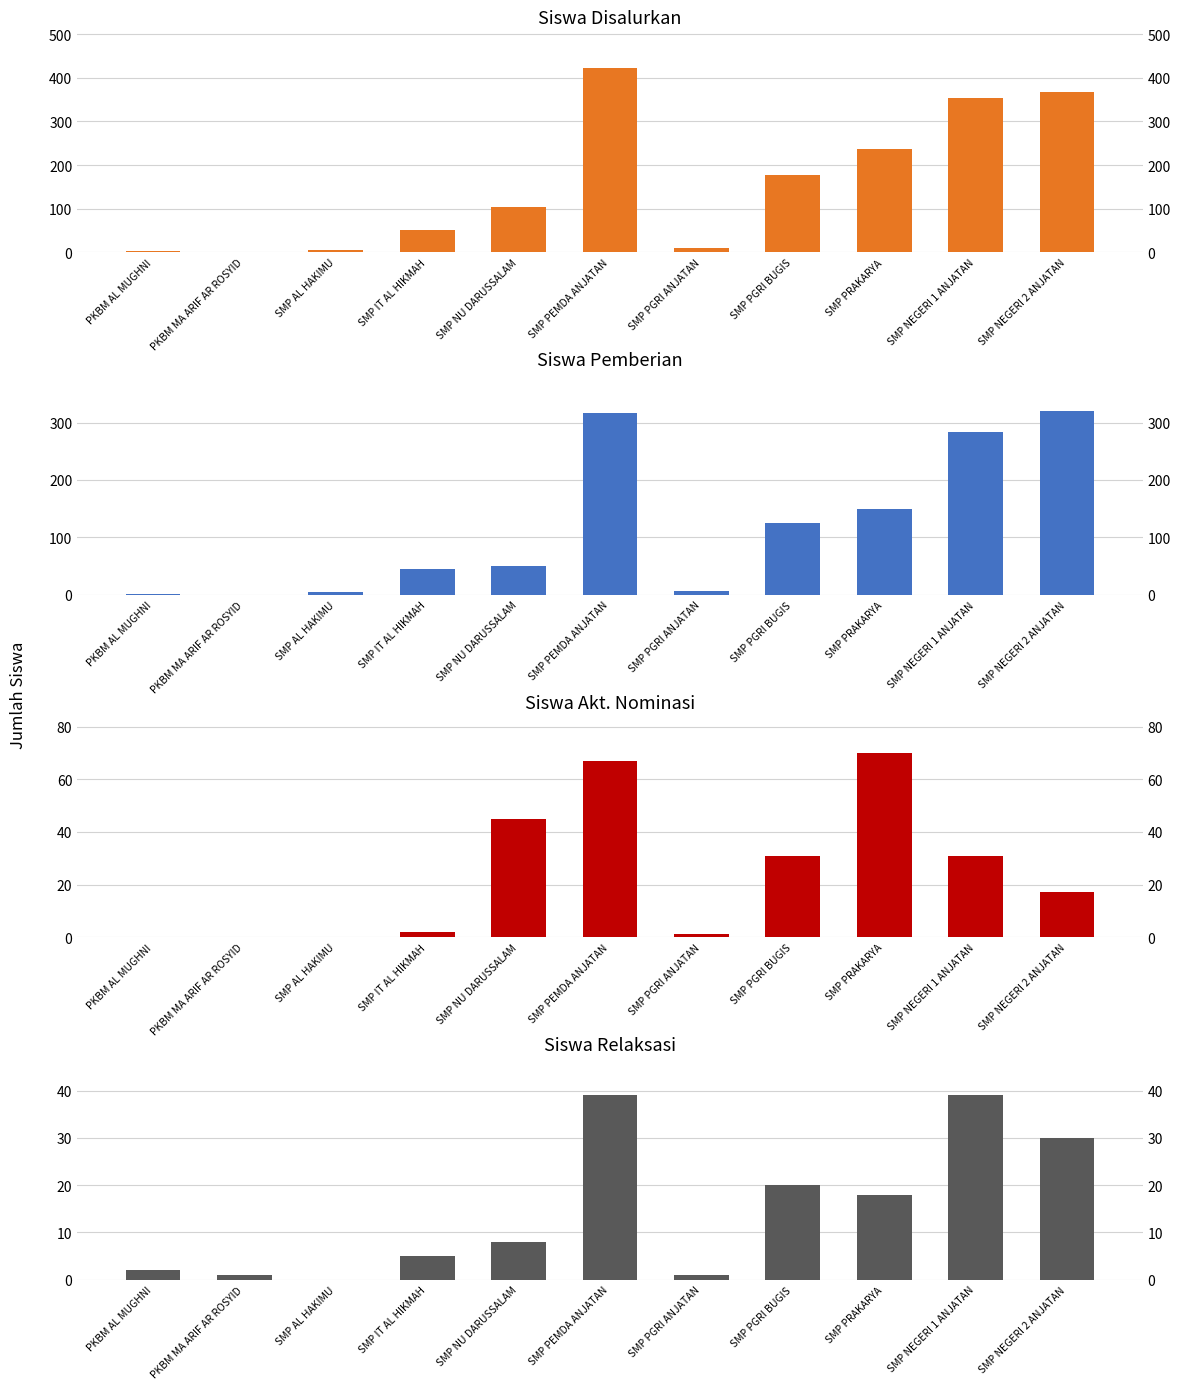

Is it true that Siswa Relaksasi equals 26 at SMP PRAKARYA?

False